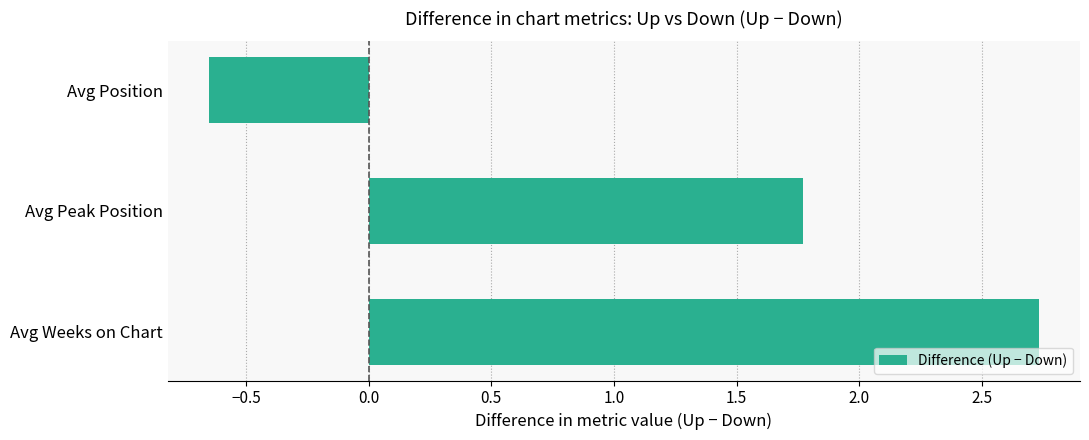

What is the change in value from Avg Weeks on Chart to Avg Peak Position?

-1.0